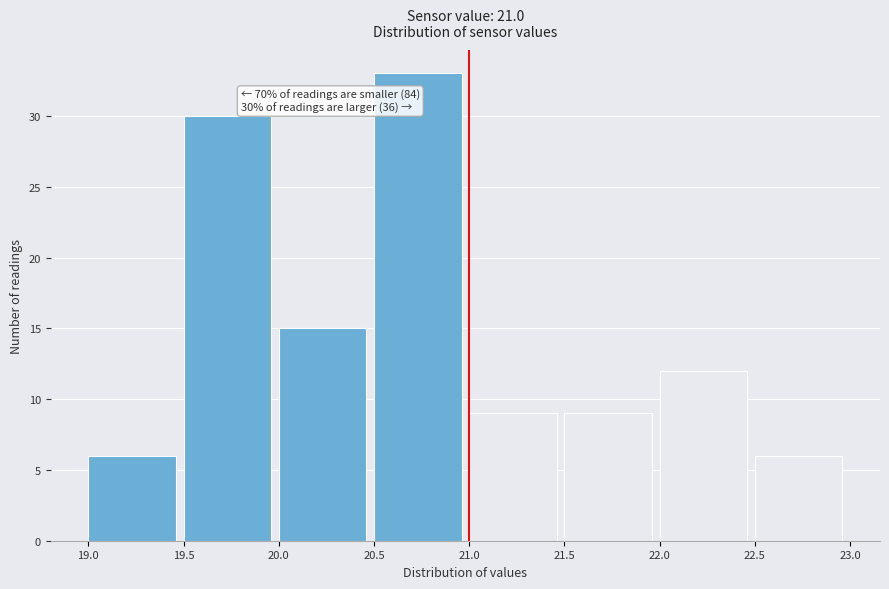

Which range on the x-axis has the tallest bar?

20.5 to 21.0